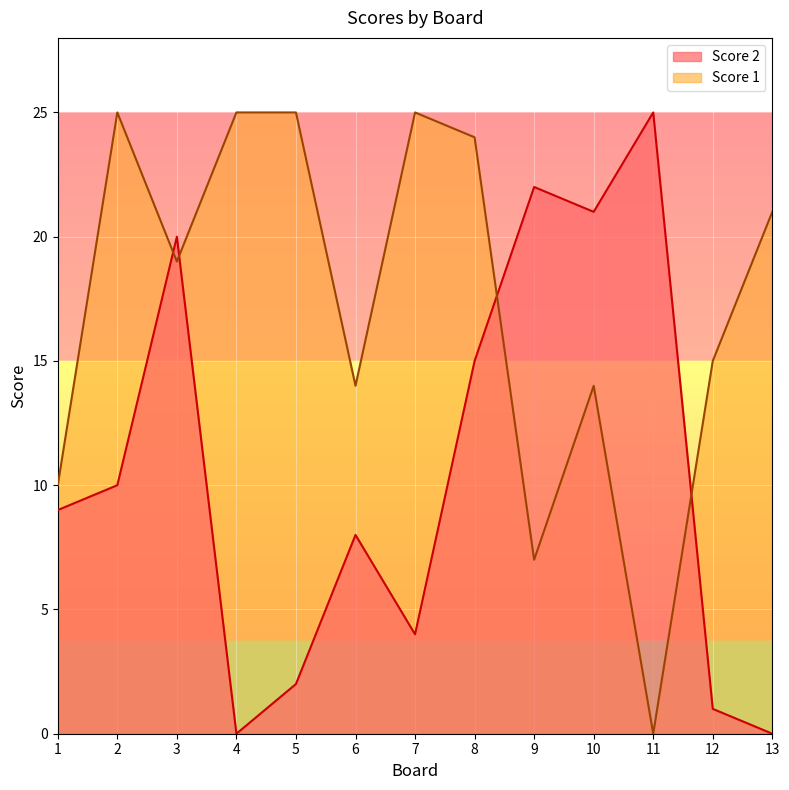

What is the average value of the Score 1 series?

17